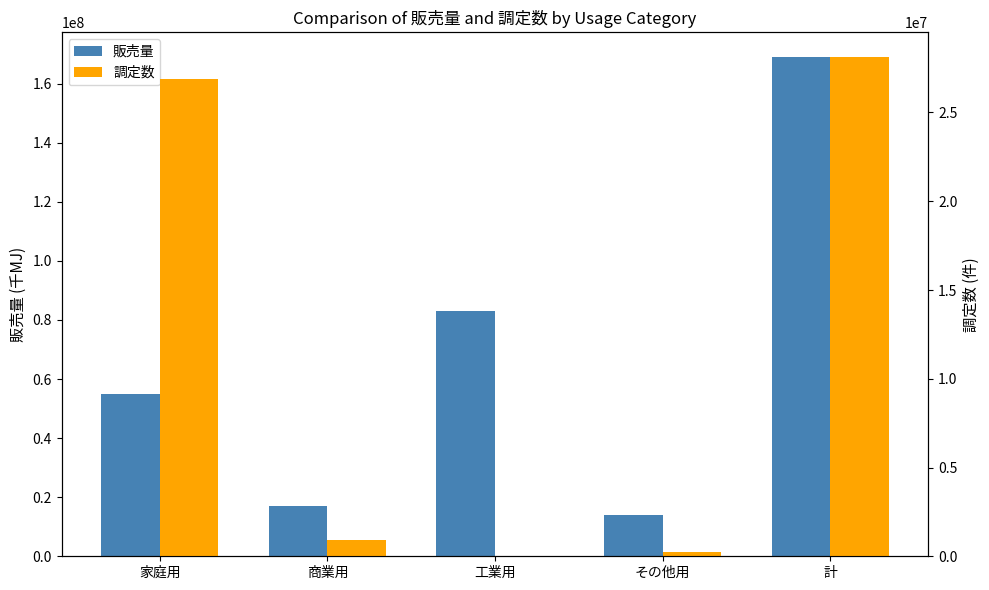

Is it true that 販売量 equals 83022766 at 工業用?

True